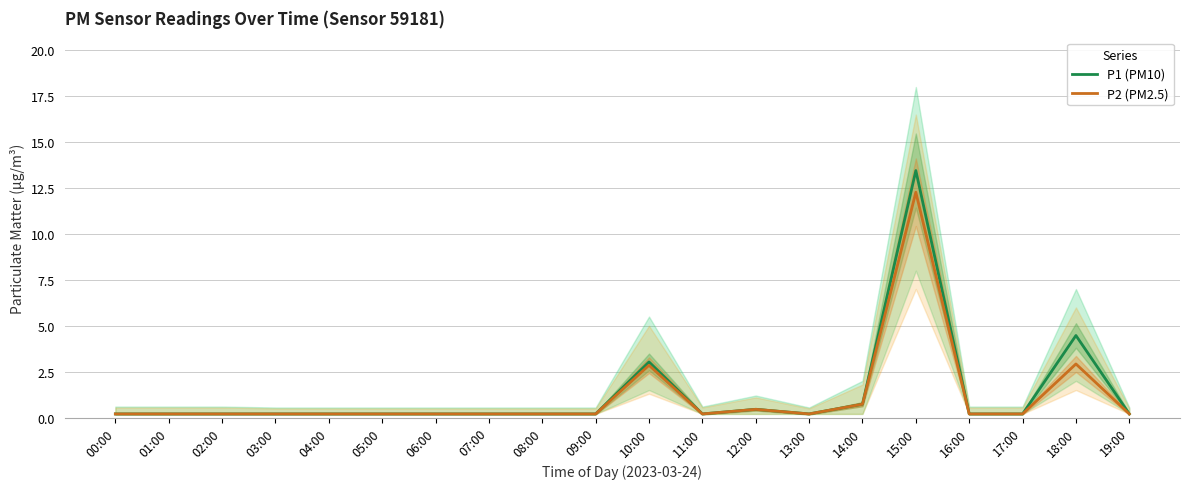

True or false: P1 (PM10) and P2 (PM2.5) intersect in this chart.

False